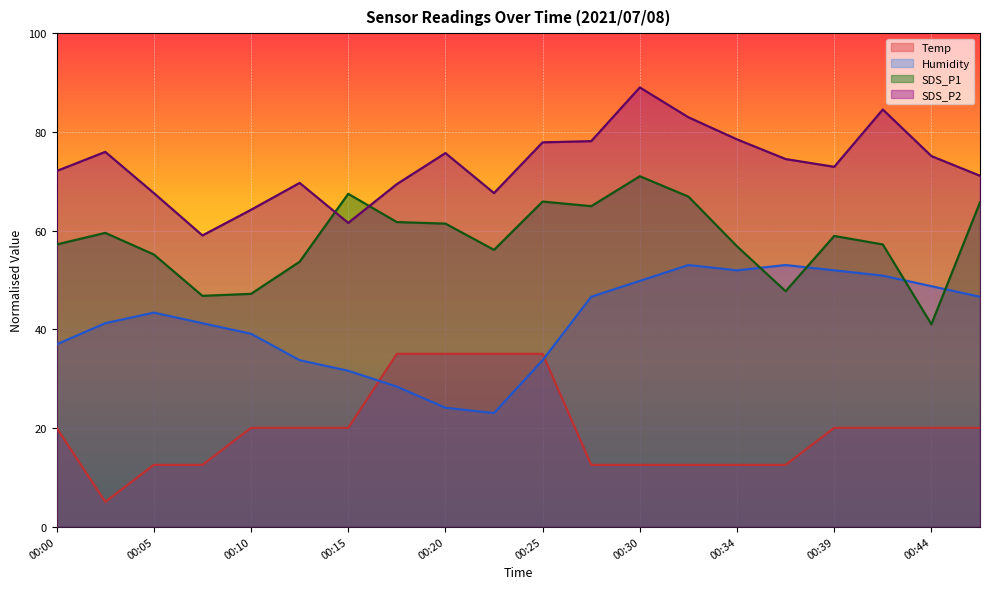

How many categories are shown in the chart?

20